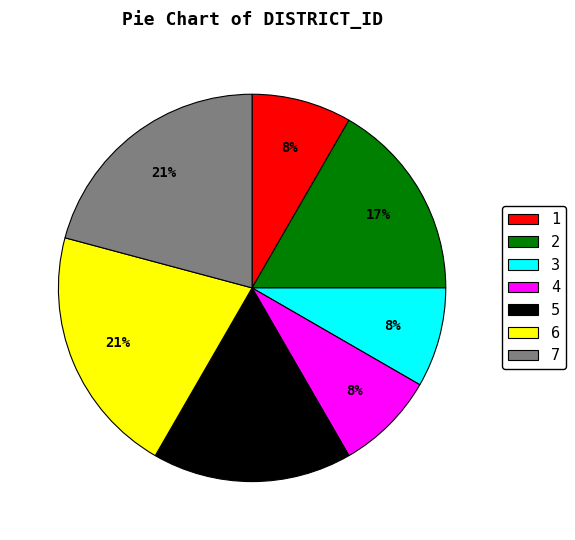

To the nearest percent, what percentage of the pie is 1?

8%